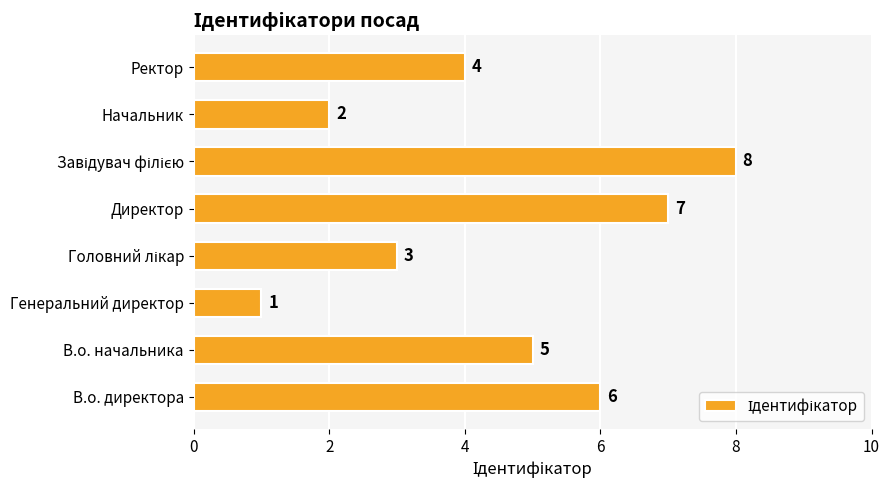

The value at Директор is 11. True or false?

False